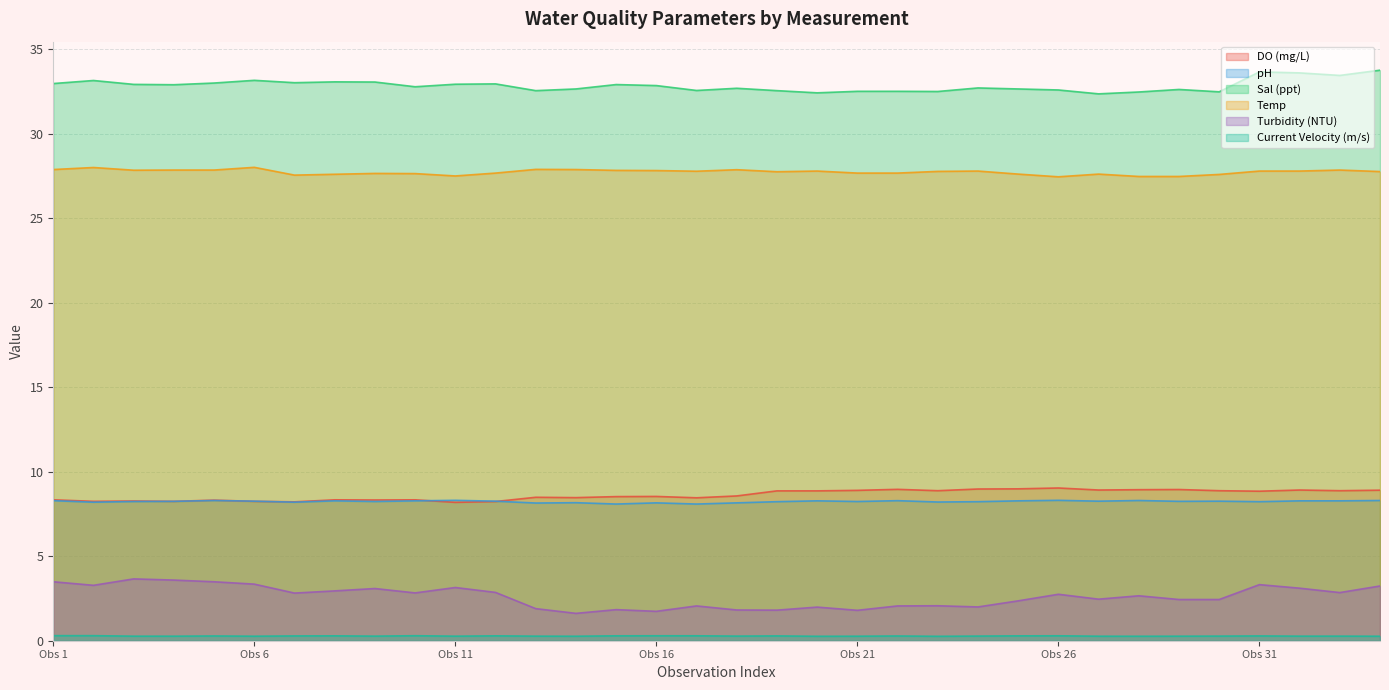

Which series has the widest spread of values?

Turbidity (NTU)